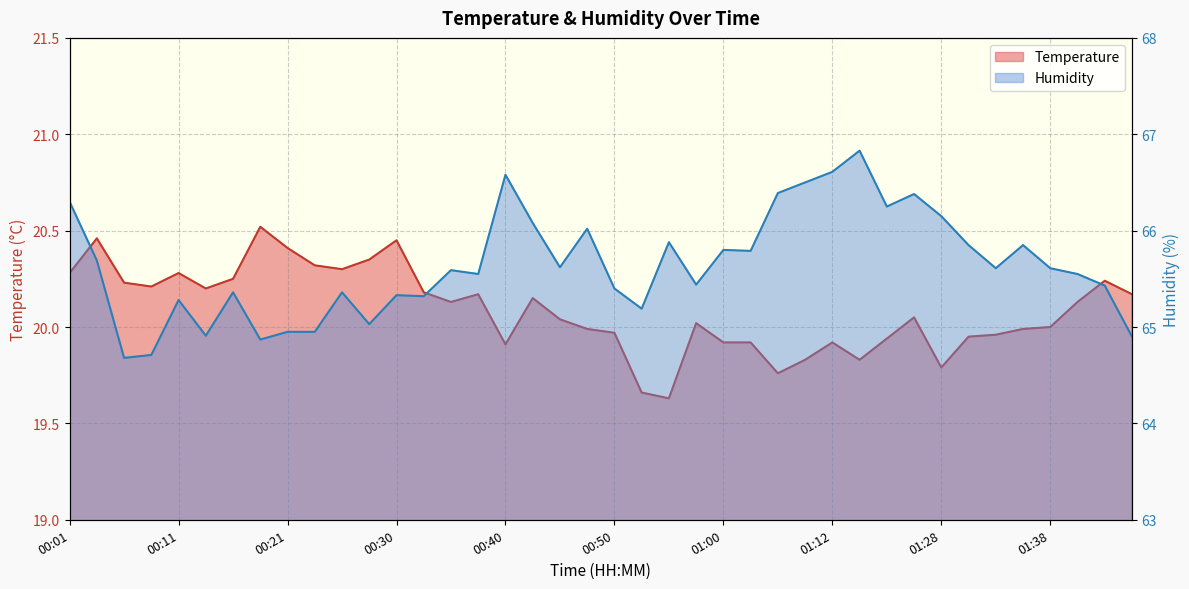

Reading right to left, what are all the values shown in this chart?

Temperature: 20.2	20.2	20.1	20.0	20.0	20.0	19.9	19.8	20.1	19.9	19.8	19.9	19.8	19.8	19.9	19.9	20.0	19.6	19.7	20.0	20.0	20.0	20.1	19.9	20.2	20.1	20.2	20.4	20.4	20.3	20.3	20.4	20.5	20.2	20.2	20.3	20.2	20.2	20.5	20.3
Humidity: 64.9	65.4	65.5	65.6	65.8	65.6	65.8	66.2	66.4	66.2	66.8	66.6	66.5	66.4	65.8	65.8	65.4	65.9	65.2	65.4	66.0	65.6	66.1	66.6	65.5	65.6	65.3	65.3	65.0	65.4	65.0	65.0	64.9	65.4	64.9	65.3	64.7	64.7	65.7	66.3